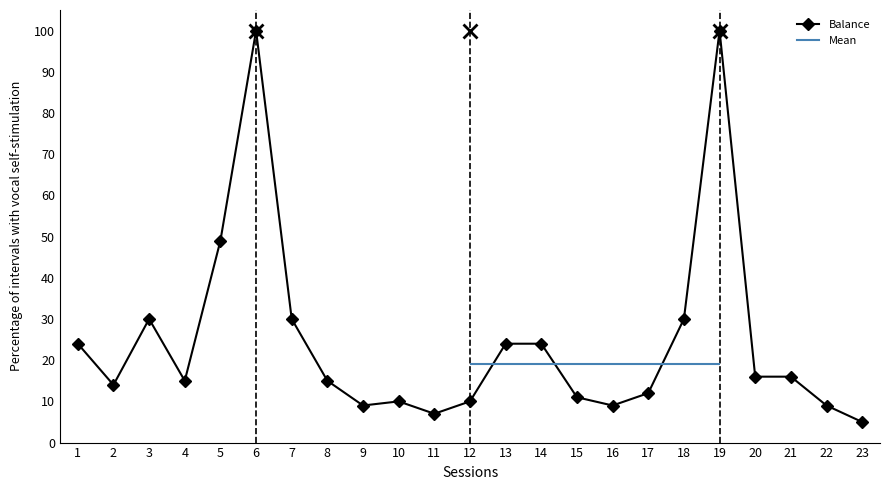

List the labels in order of value, largest first.

6, 19, 5, 3, 7, 18, 1, 13, 14, 20, 21, 4, 8, 2, 17, 15, 10, 12, 9, 16, 22, 11, 23